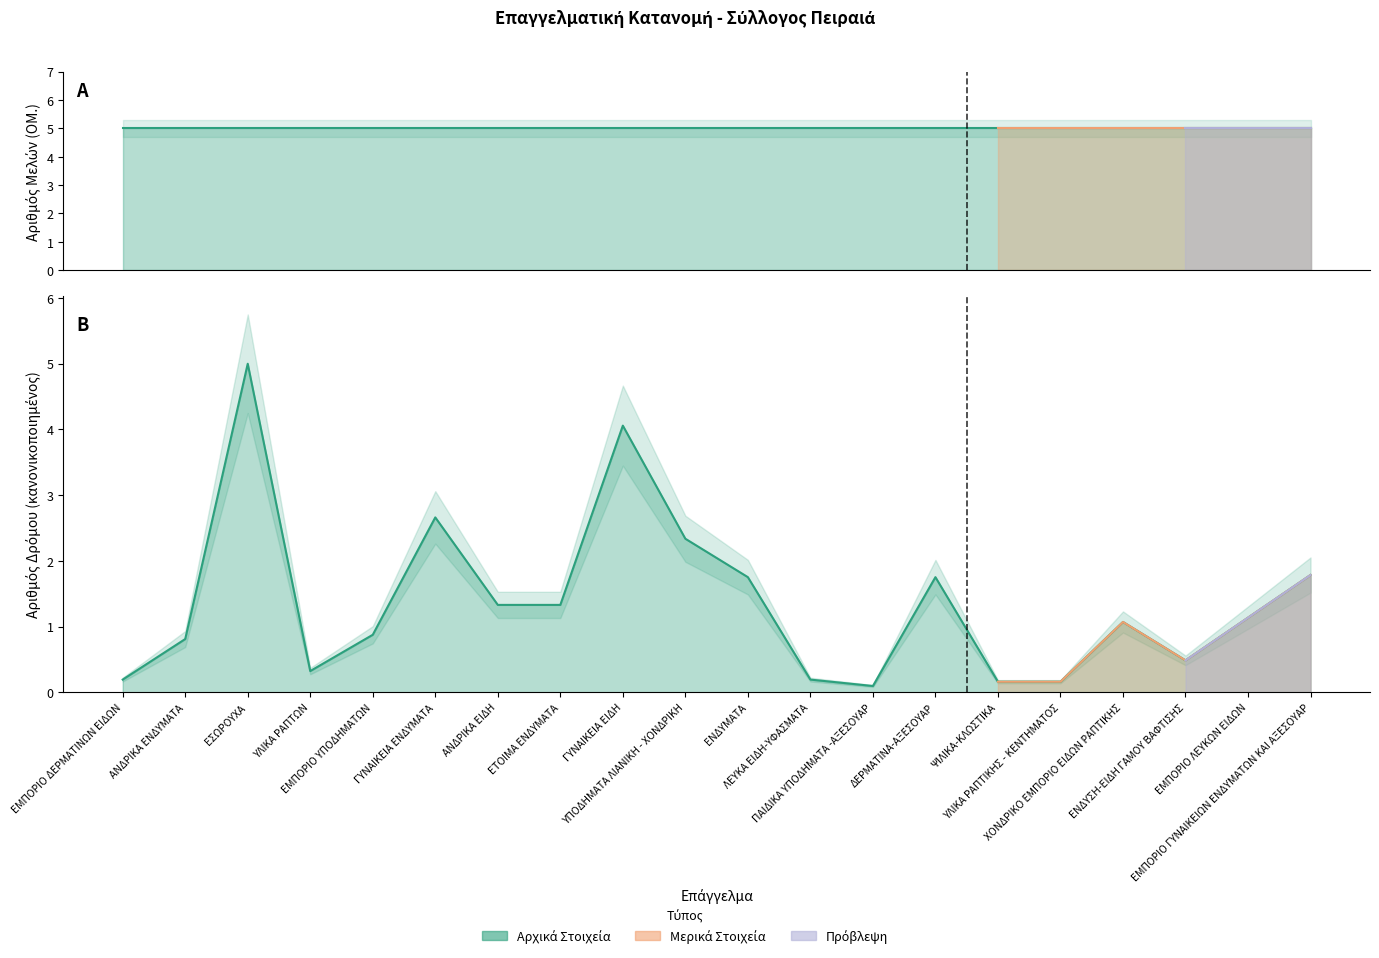

What is the label of the 3rd point from the right?

ΕΝΔΥΣΗ-ΕΙΔΗ ΓΑΜΟΥ ΒΑΦΤΙΣΗΣ